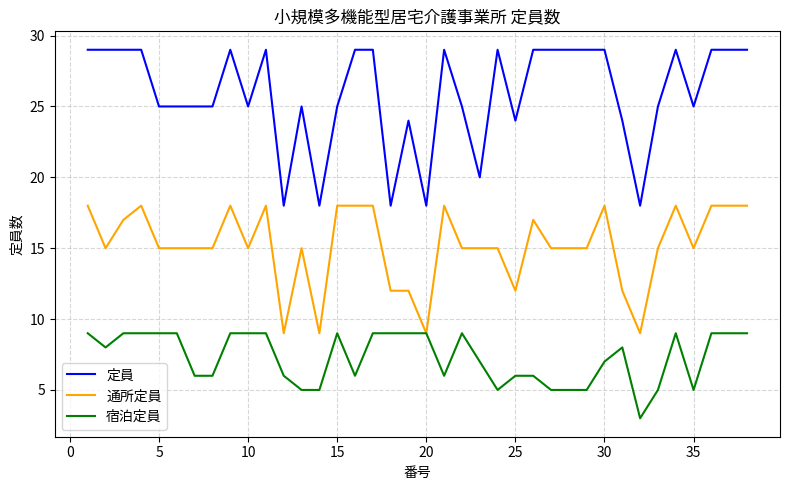

True or false: 定員 has more than 1 interior local peaks.

True